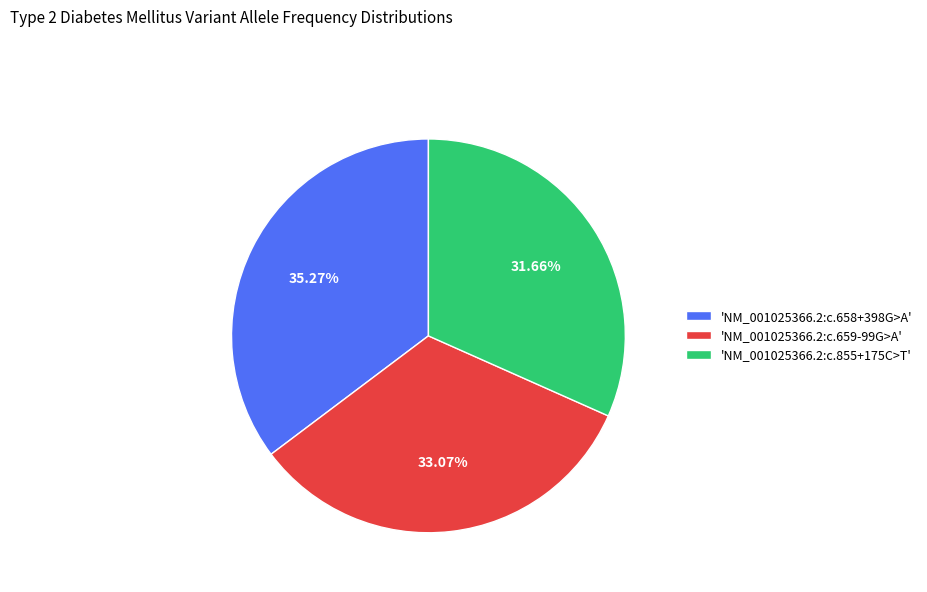

Is the sum of 'NM_001025366.2:c.855+175C>T' and 'NM_001025366.2:c.659-99G>A' greater than half?

Yes